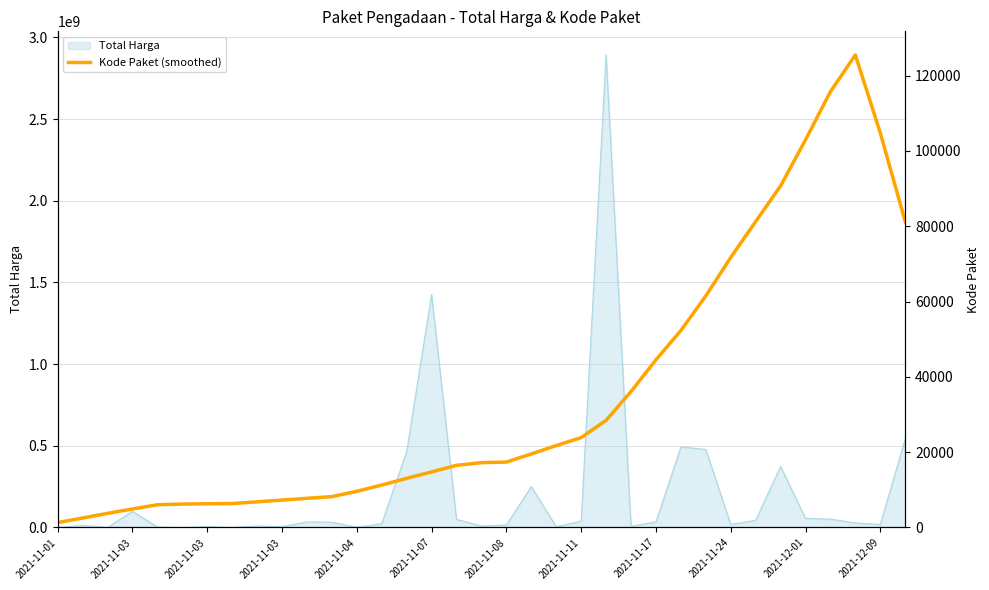

The chart shows a value of 80927.4 at 32. True or false?

False